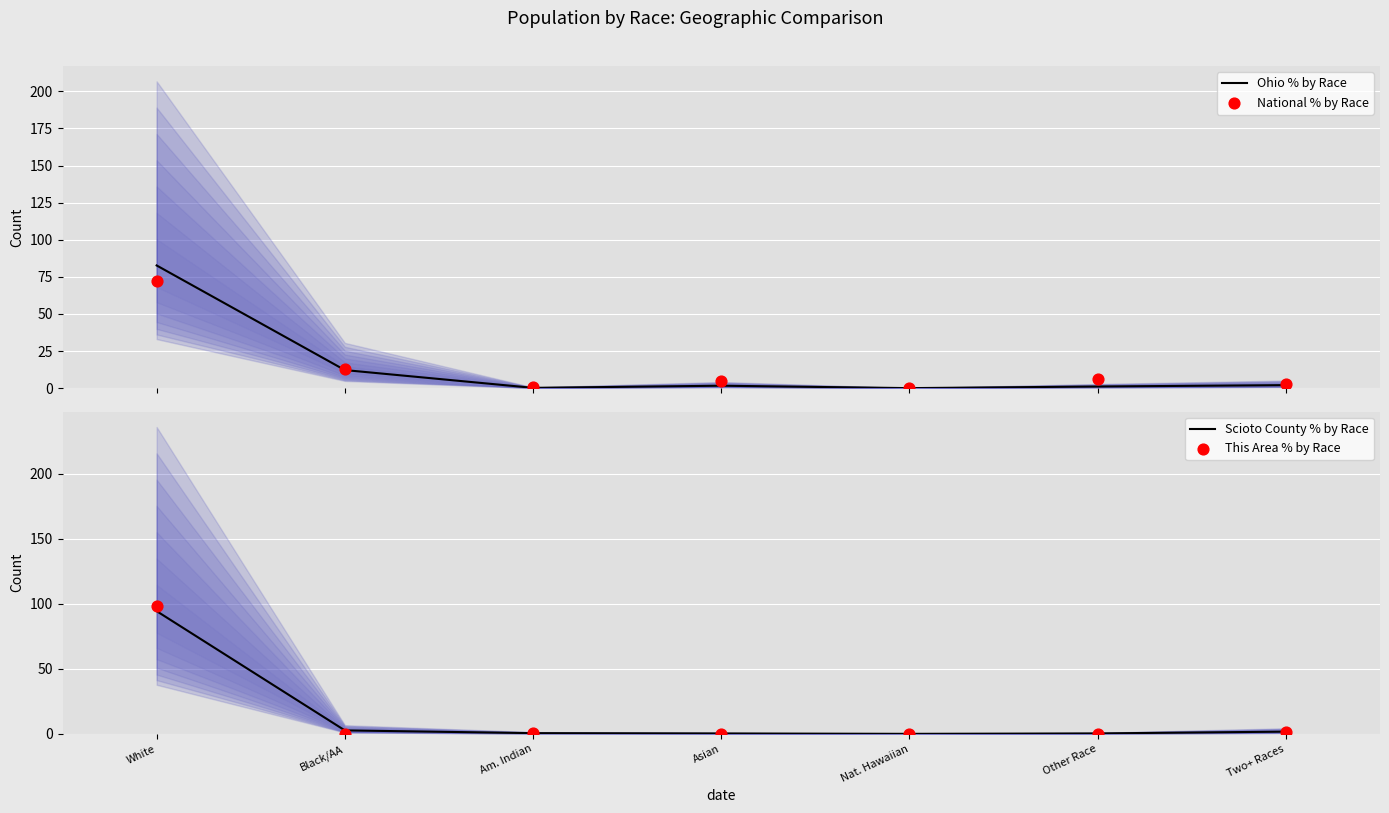

What is the total value across all series at Black/AA?

27.6